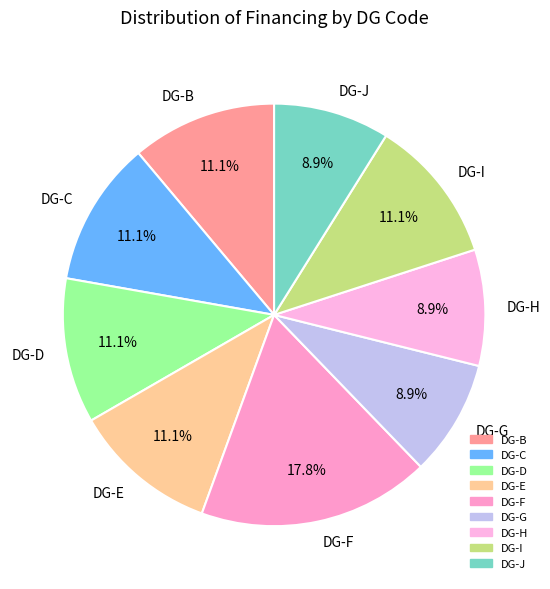

Is there any slice that represents more than half of the pie?

No